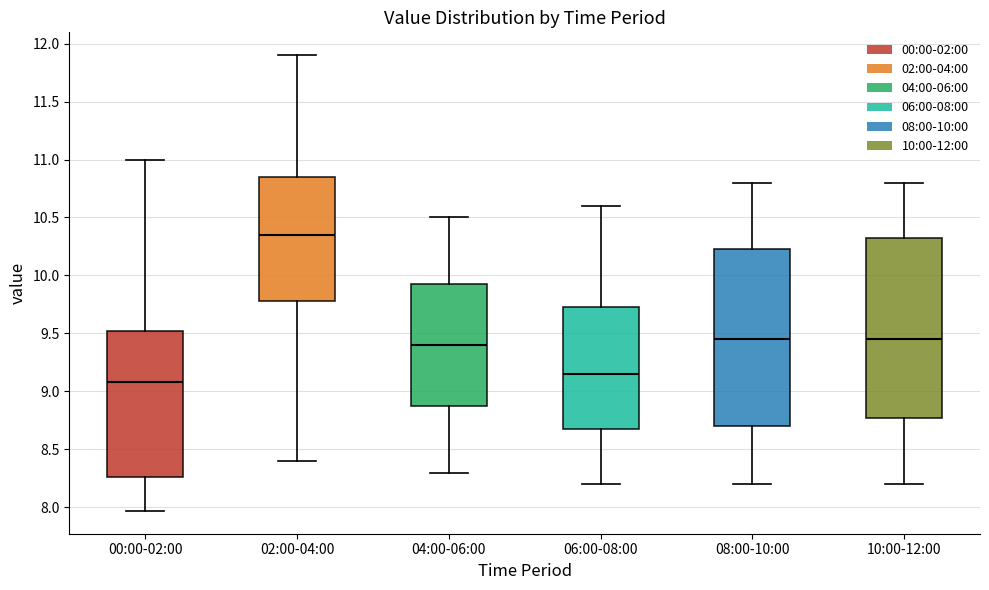

Which box has the highest median line?

02:00-04:00